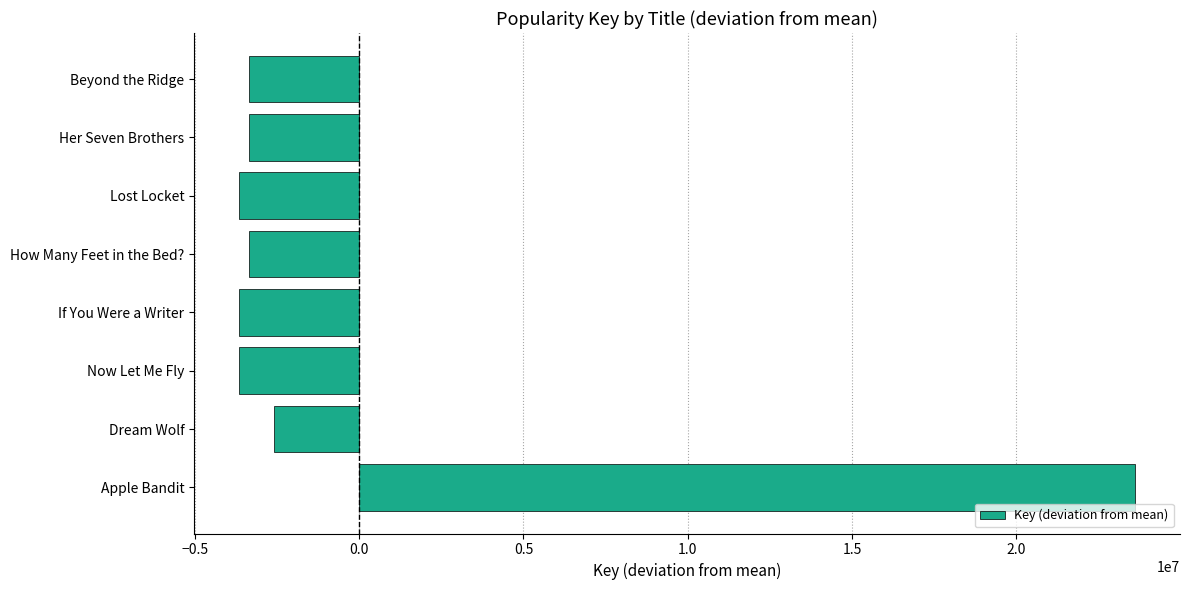

Where is the data nearest to the value 9974609?

Dream Wolf